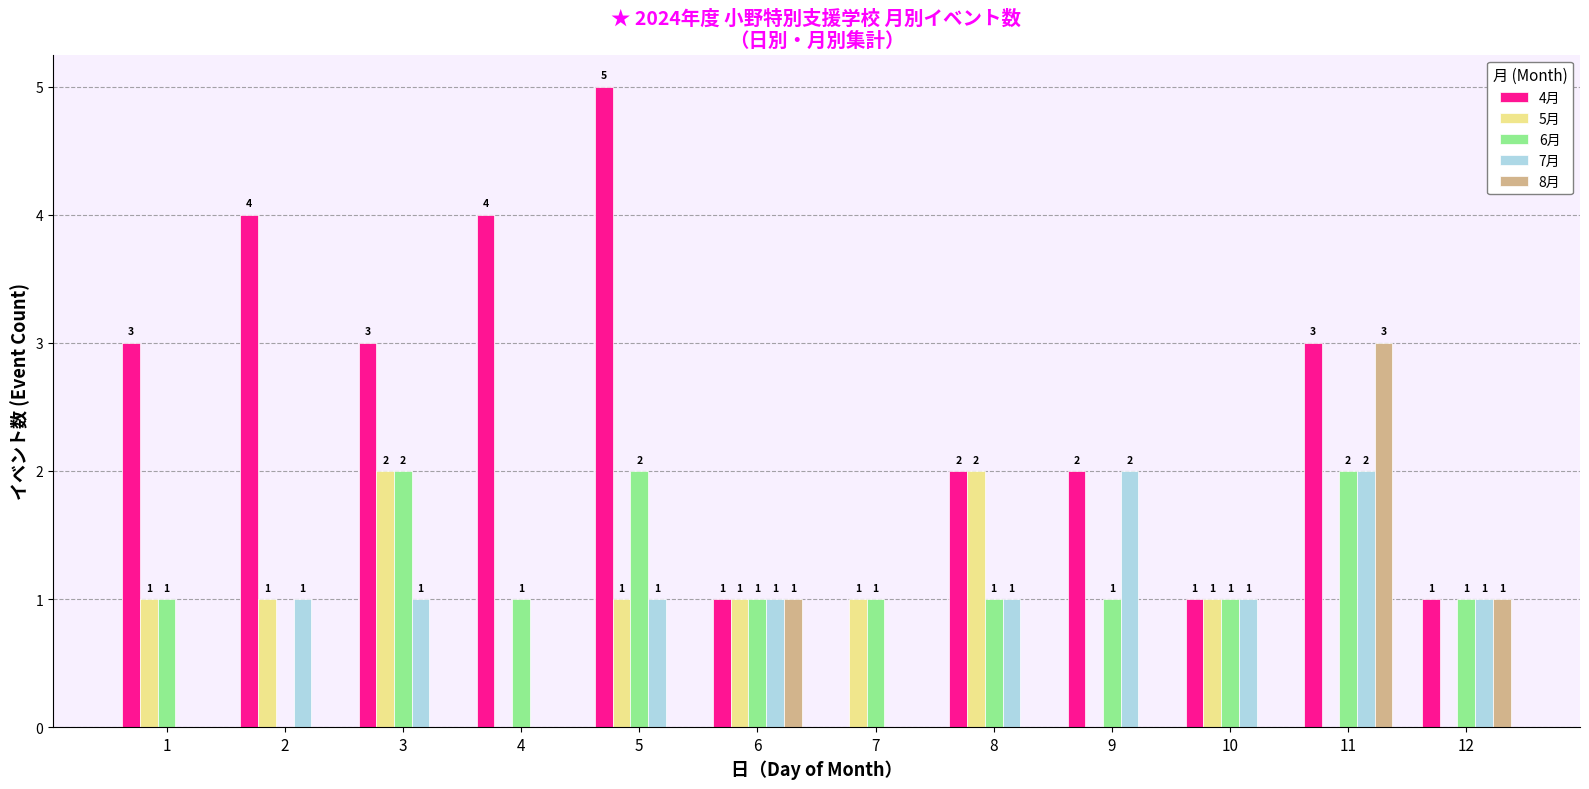

Which series has the largest total across all categories?

4月